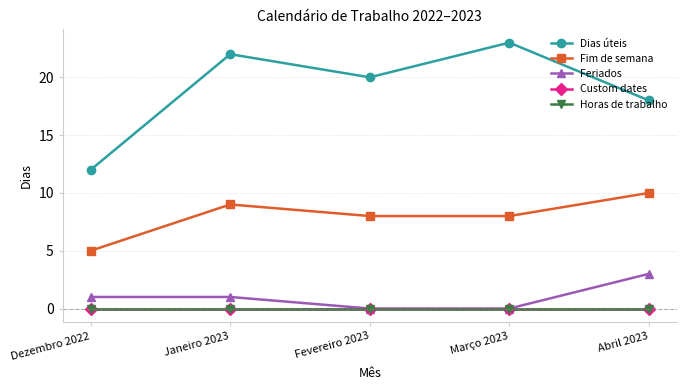

Does the chart have visible grid lines?

Yes